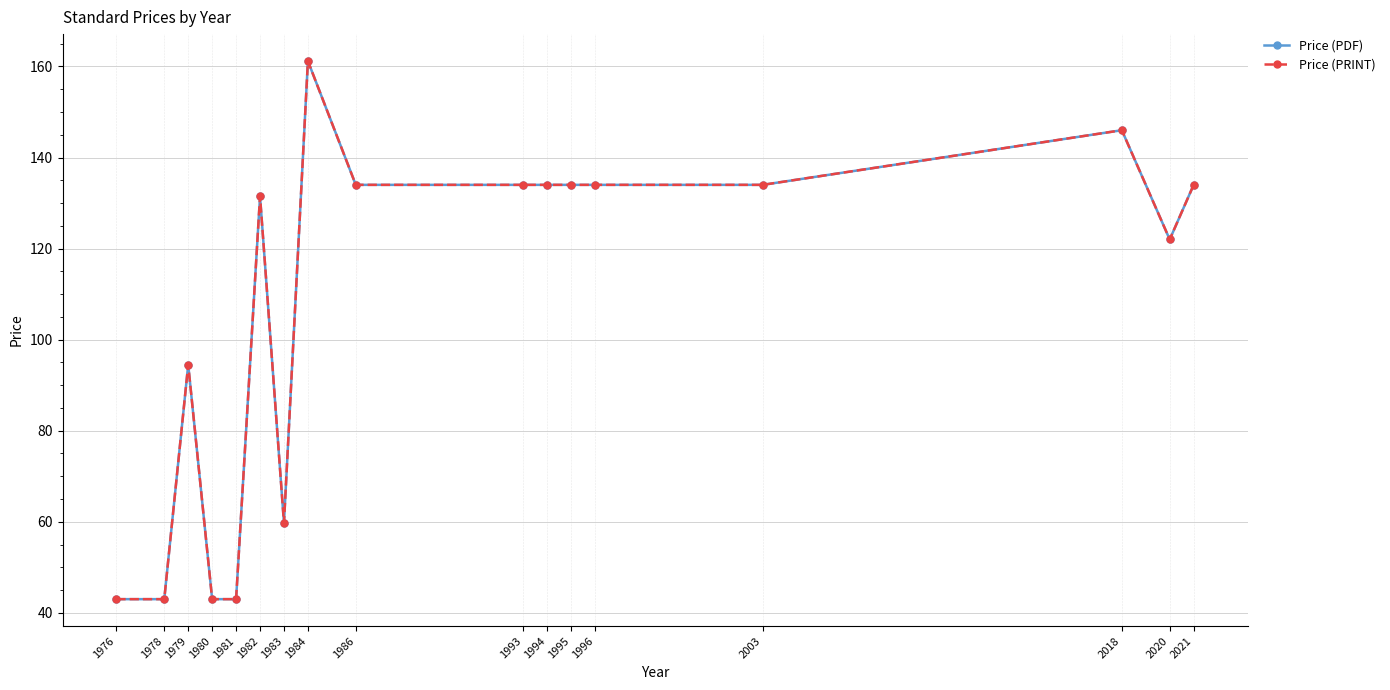

Does the chart have visible grid lines?

Yes